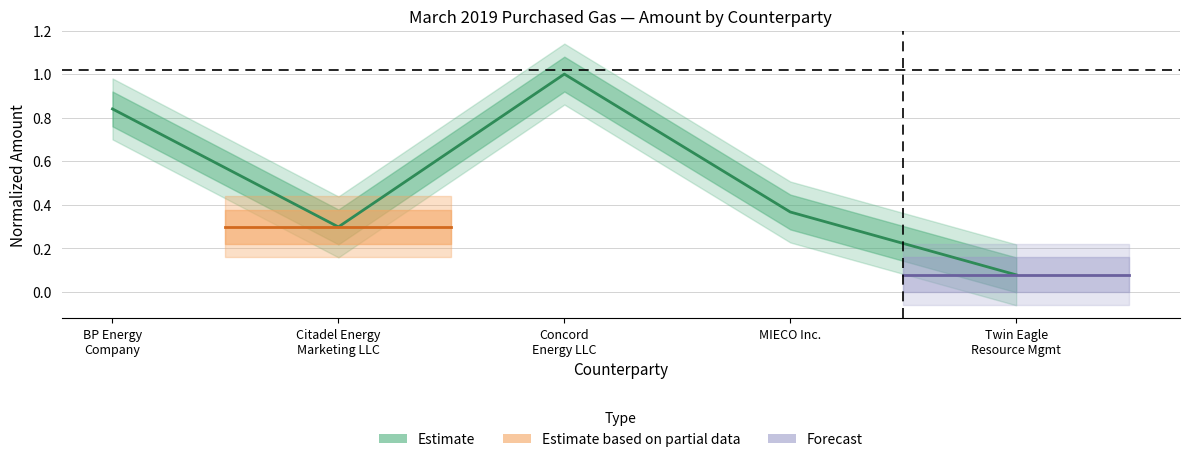

What is the average value?

0.5